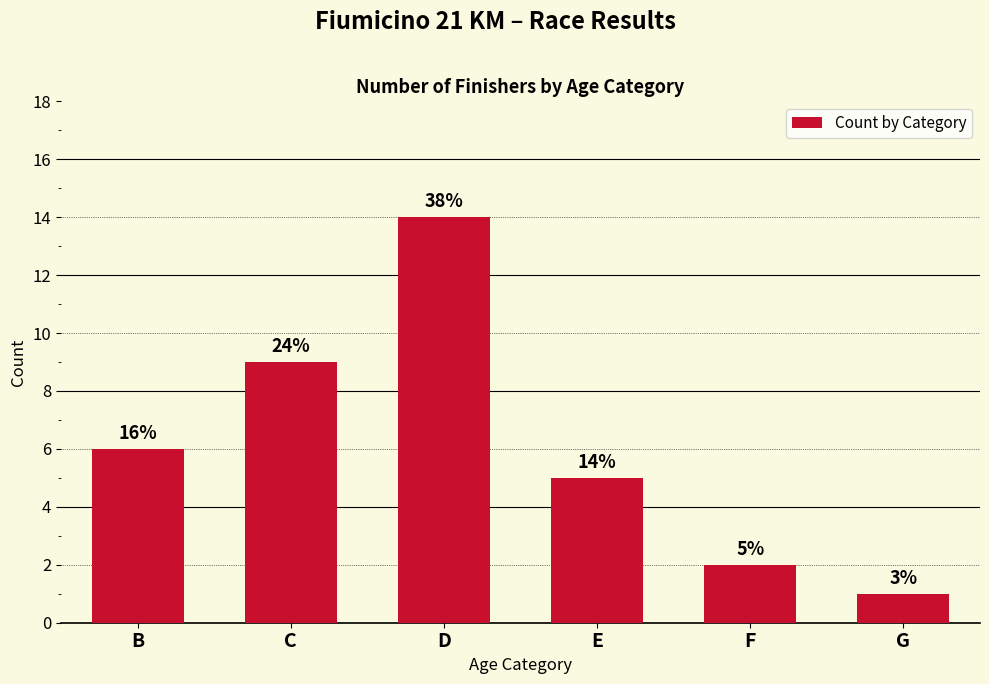

Which label corresponds to the largest value in the chart?

D